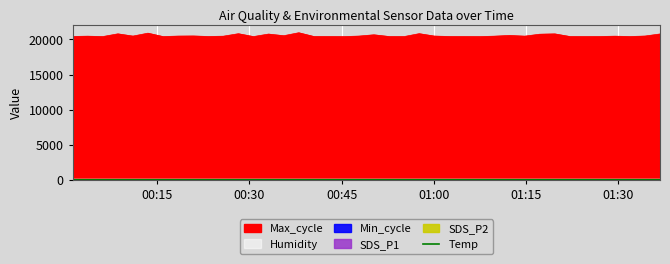

Does the chart display data point markers on the line(s)?

No